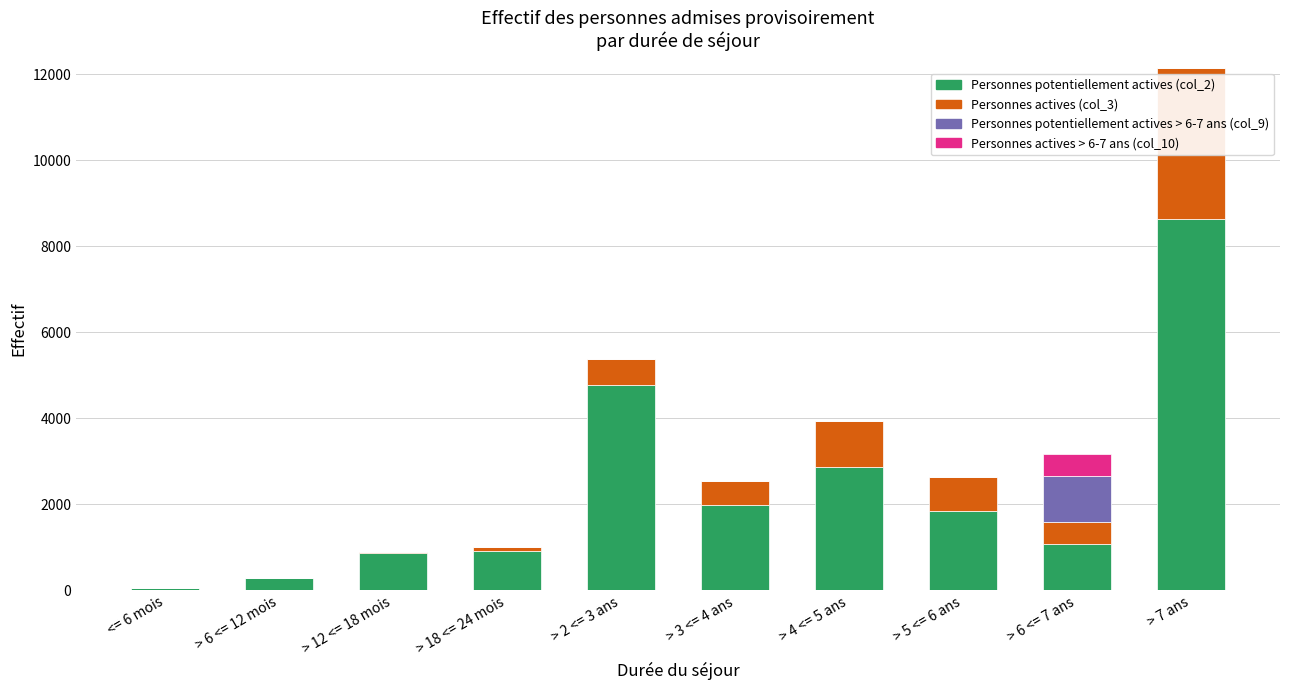

At which category is the sum across all series the highest?

> 7 ans